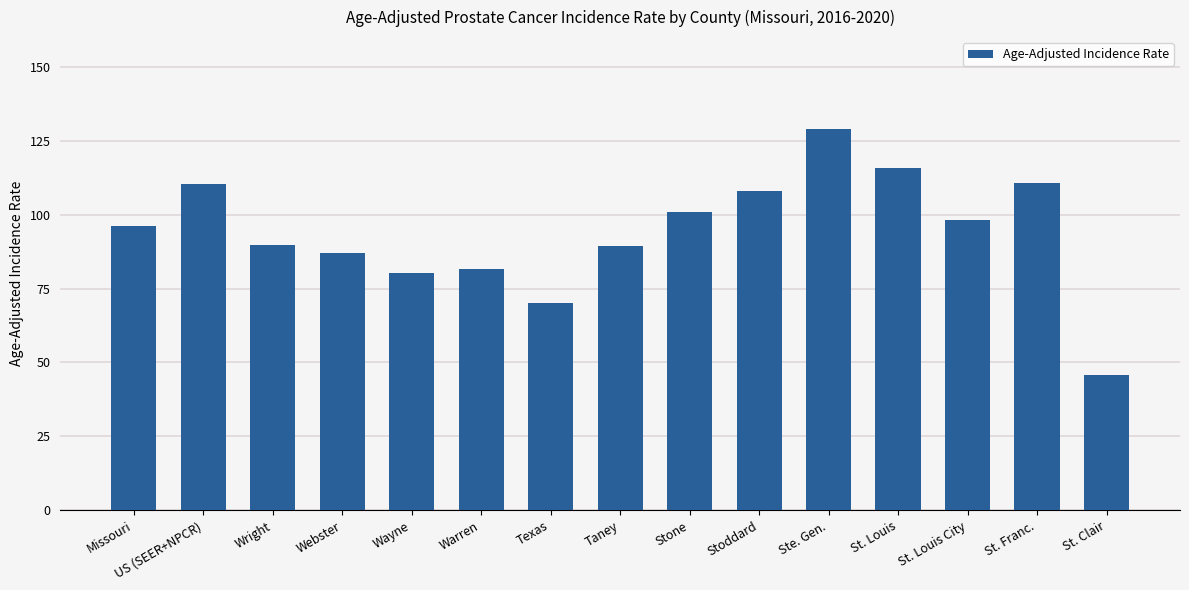

Is it true that the value at St. Louis is 115.6?

True